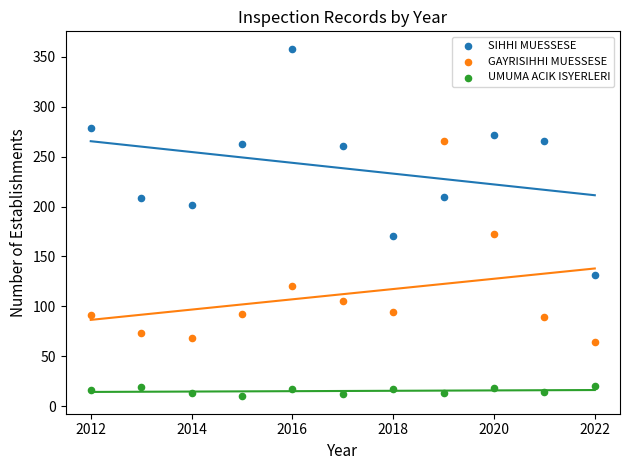

What are all the series names shown in the legend?

SIHHI MUESSESE, GAYRISIHHI MUESSESE, UMUMA ACIK ISYERLERI